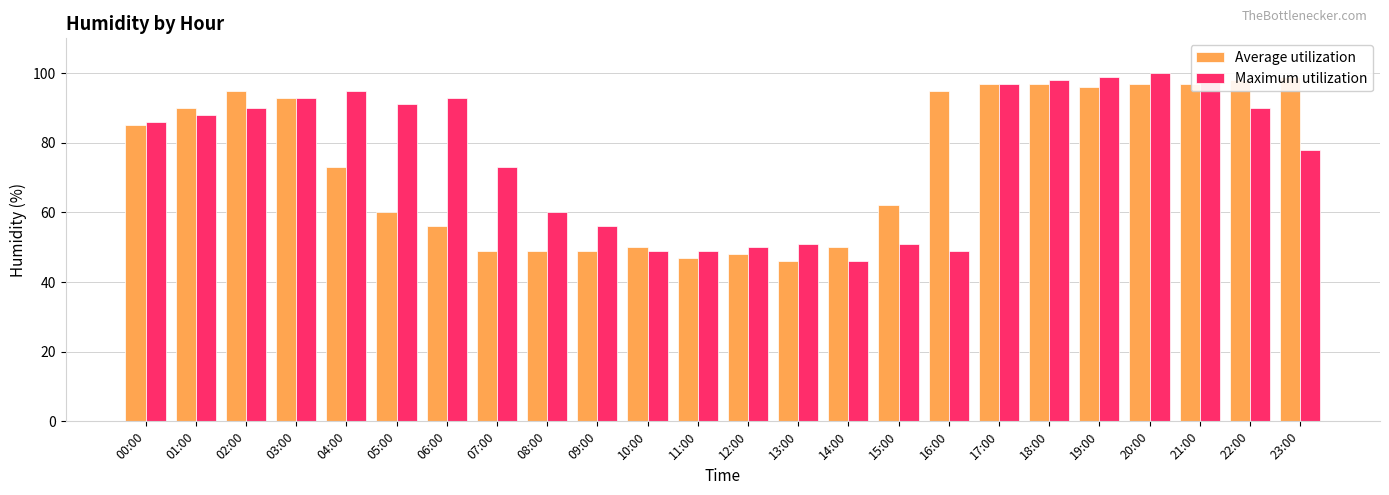

Are the bars grouped side by side (vs. stacked)?

Yes